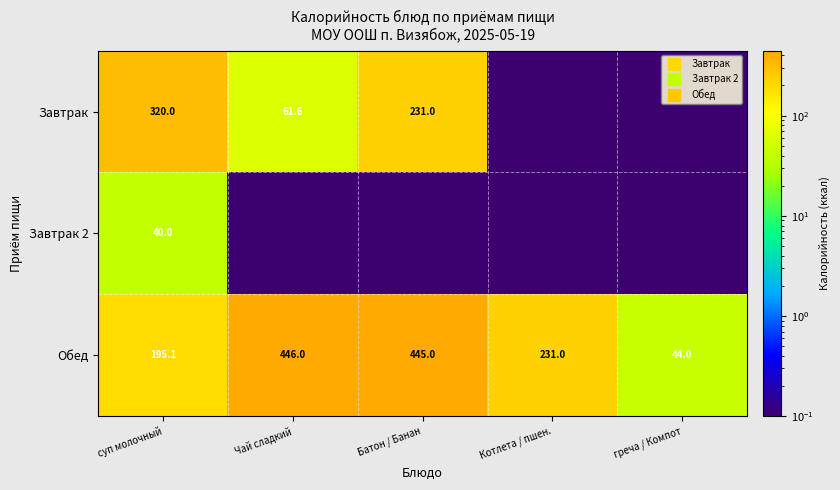

What is the difference between the Обед values at суп молочный and Чай сладкий?

250.9